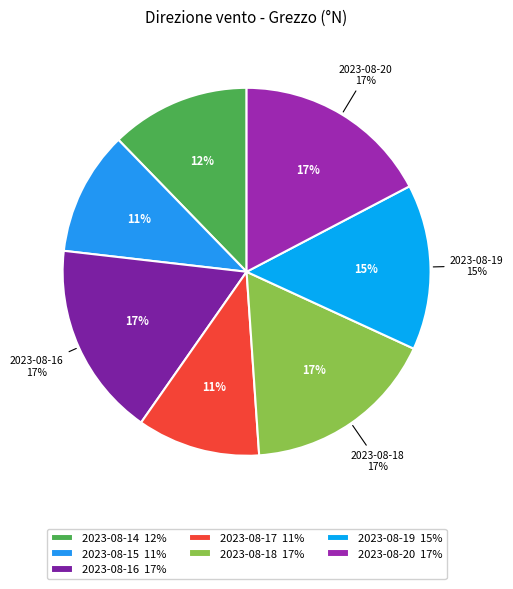

To the nearest percent, what is the average slice percentage?

14%